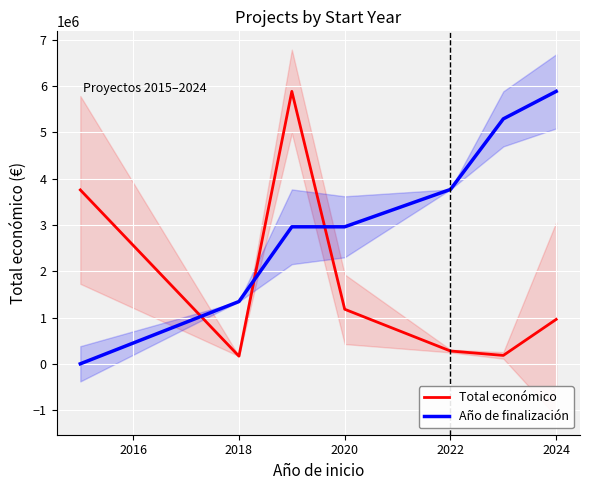

How many series are shown in this chart?

2